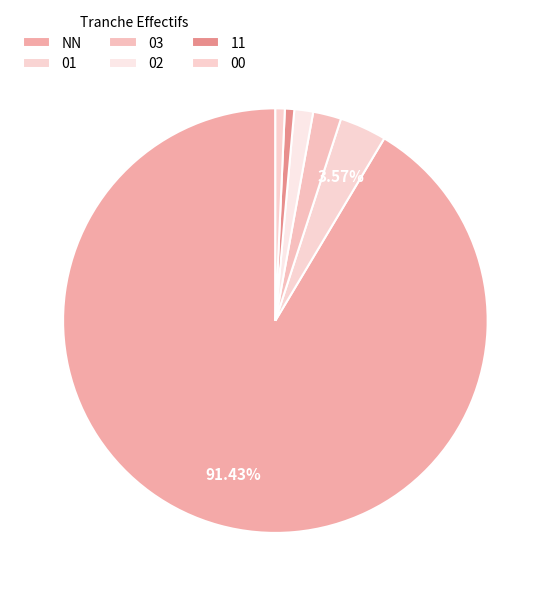

True or false: 01 accounts for 16% of the total.

False